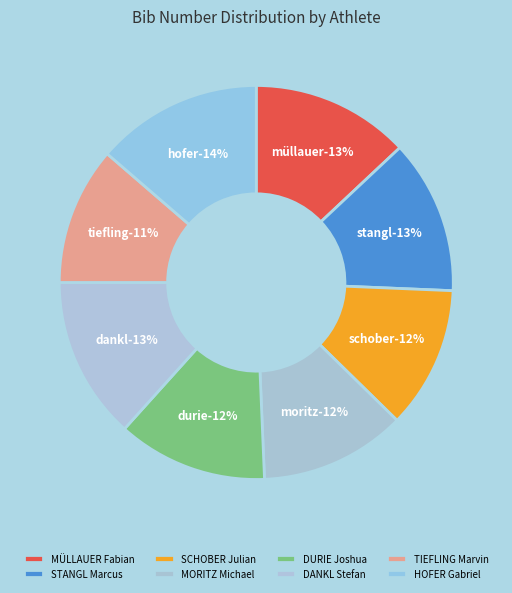

Approximately how many times larger is the value at HOFER Gabriel compared to MÜLLAUER Fabian?

1.1